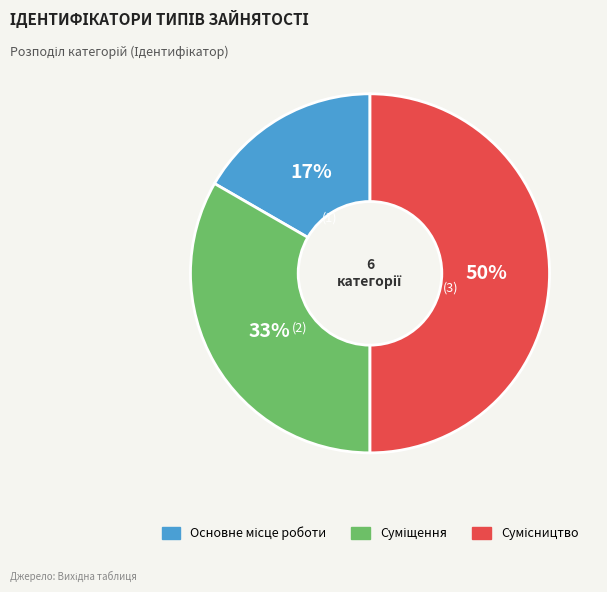

To the nearest percent, what is the difference between the largest and smallest slice percentages?

33%